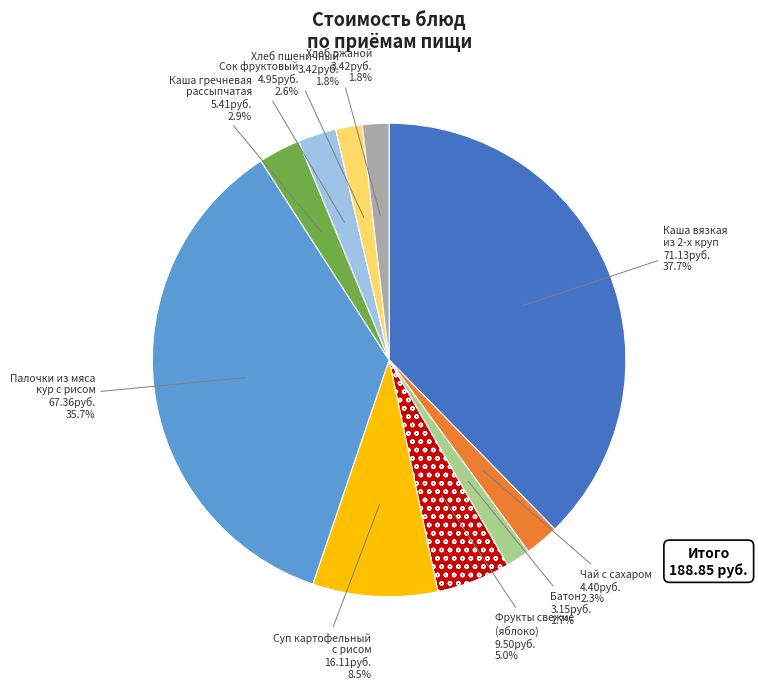

Does any single category account for the majority?

No